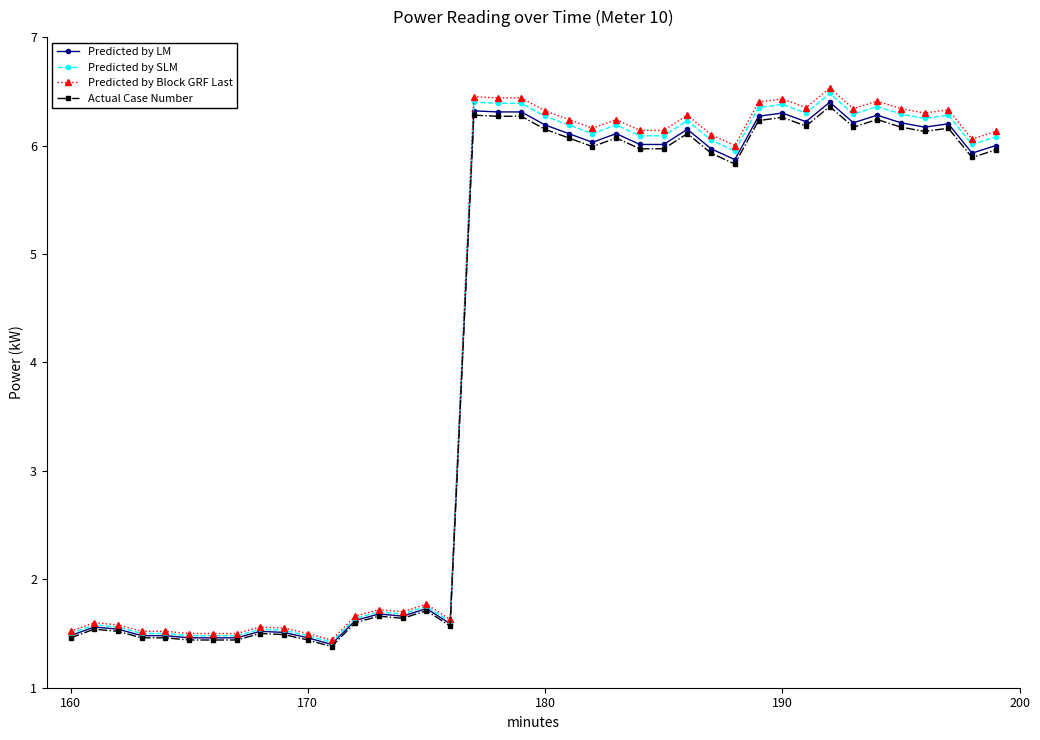

True or false: Predicted by LM and Actual Case Number cross at least once.

False